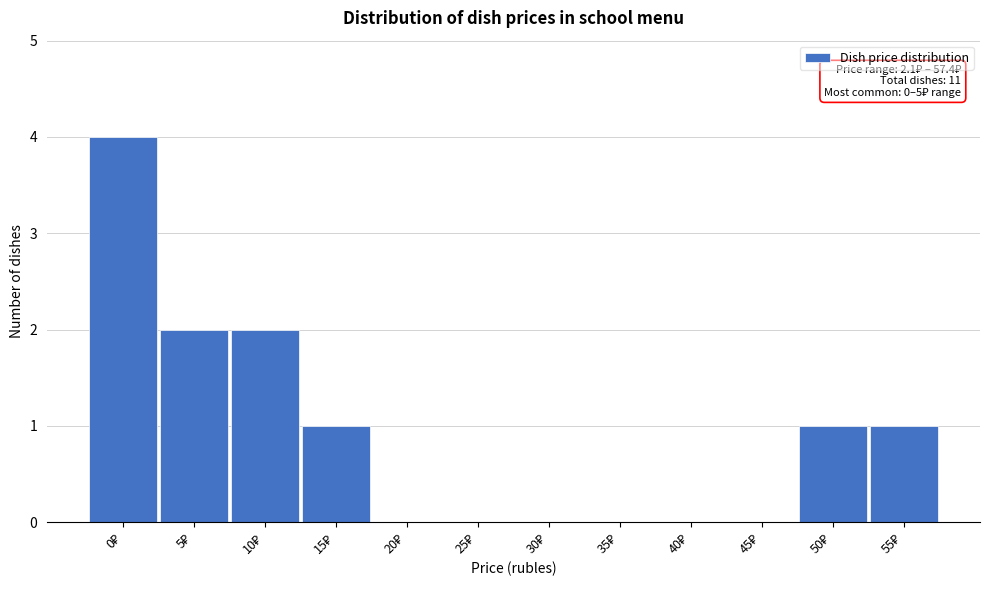

What is the sum of all values?

11